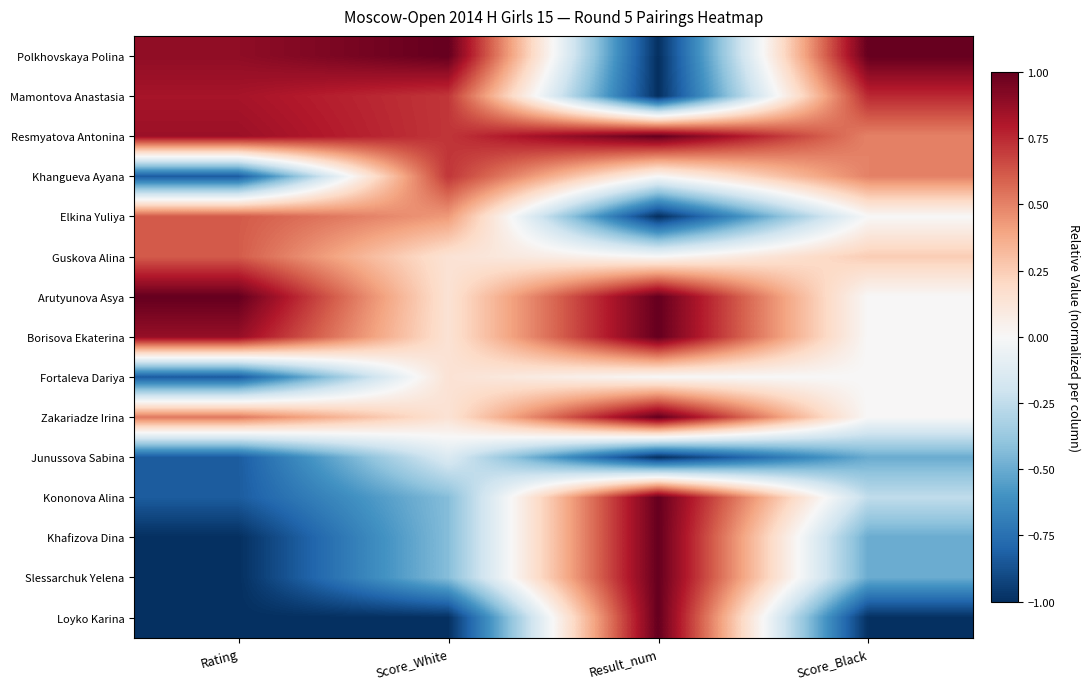

At how many categories does at least one series exceed 0?

4